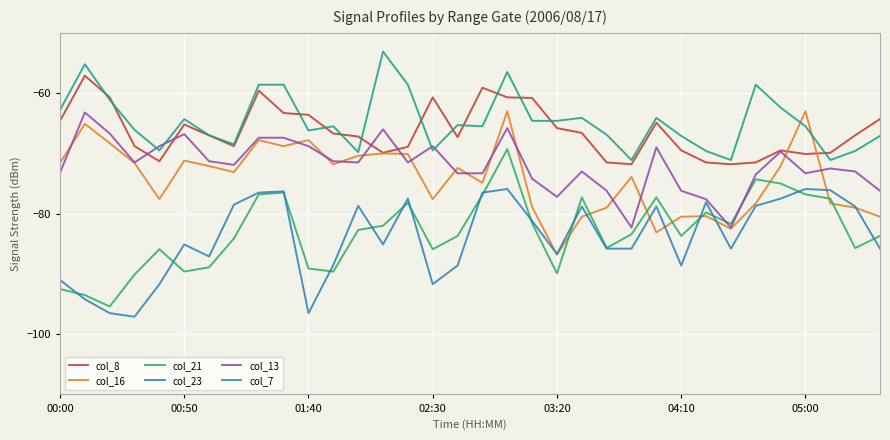

How many series are shown in this chart?

6